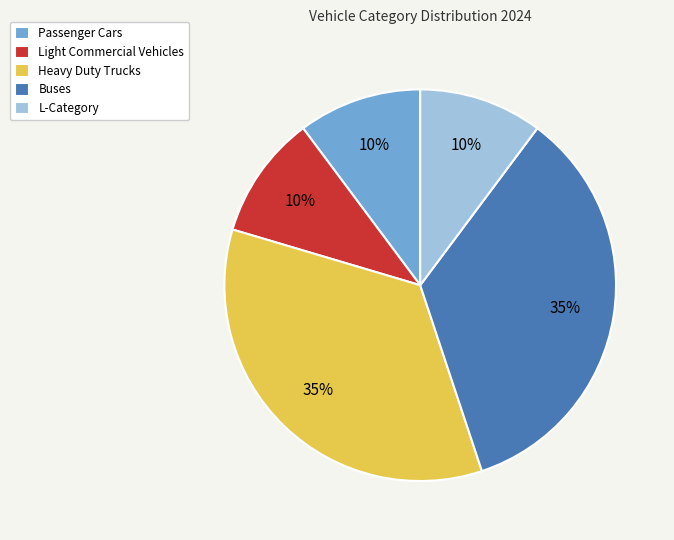

To the nearest percent, what is the average slice percentage?

20%